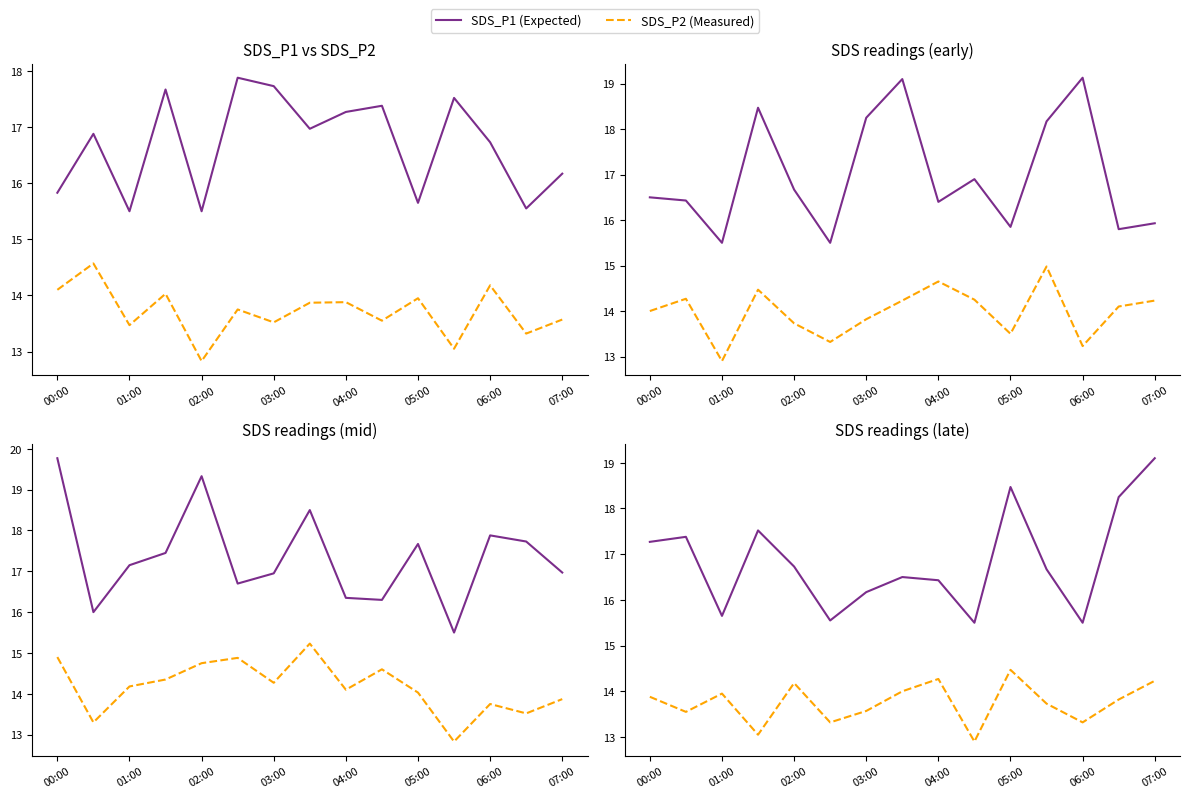

Rank the series by their maximum value, from lowest to highest.

SDS_P2 (Measured), SDS_P1 (Expected)